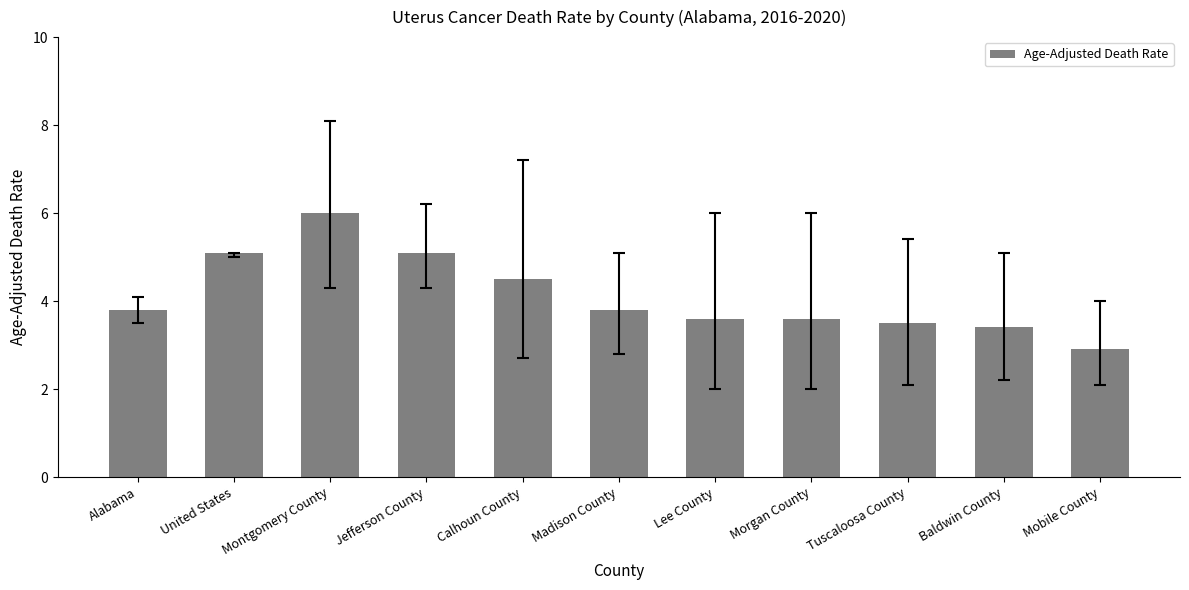

What is the sum of the values at Montgomery County and Madison County?

9.8